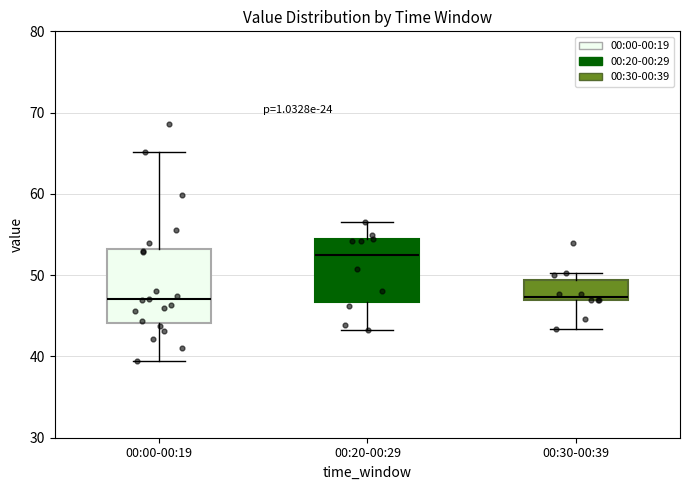

Reading left to right, read every box against the y-axis: the position of its median line, the range the box covers, and the ends of its whiskers. The values are not printed on the chart, so give them approximately, as read against the axis.

00:00-00:19: median 47, box 44 to 53, whiskers 40 to 65
00:20-00:29: median 52, box 47 to 54, whiskers 43 to 57
00:30-00:39: median 47 (just above the box's lower edge), box 47 to 49, whiskers 43 to 50